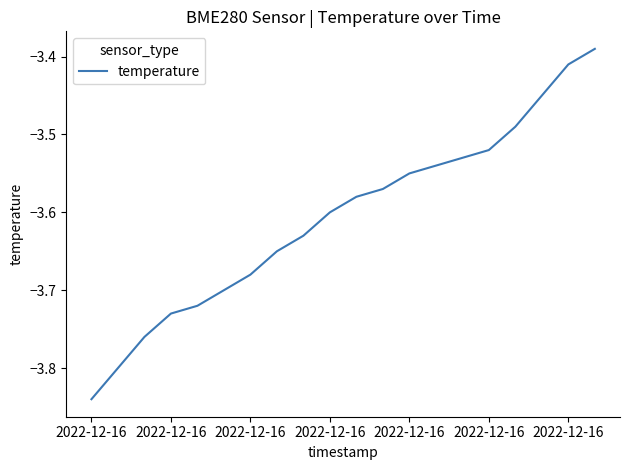

Reading right to left, transcribe all the data shown in this chart.

-3.4	-3.4	-3.5	-3.5	-3.5	-3.5	-3.5	-3.5	-3.6	-3.6	-3.6	-3.6	-3.6	-3.7	-3.7	-3.7	-3.7	-3.8	-3.8	-3.8